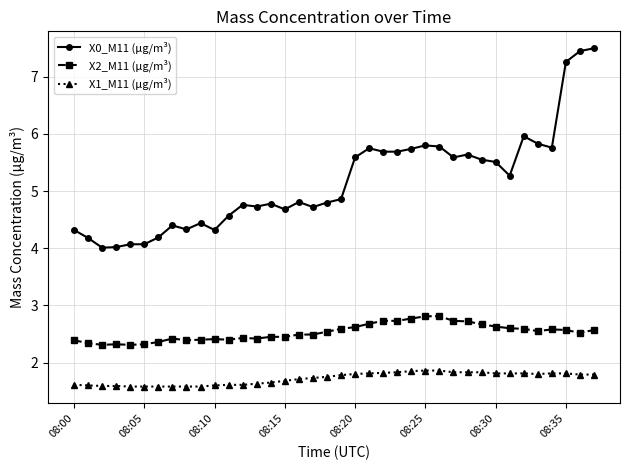

True or false: X2_M11 (μg/m³) and X1_M11 (μg/m³) cross at least once.

False